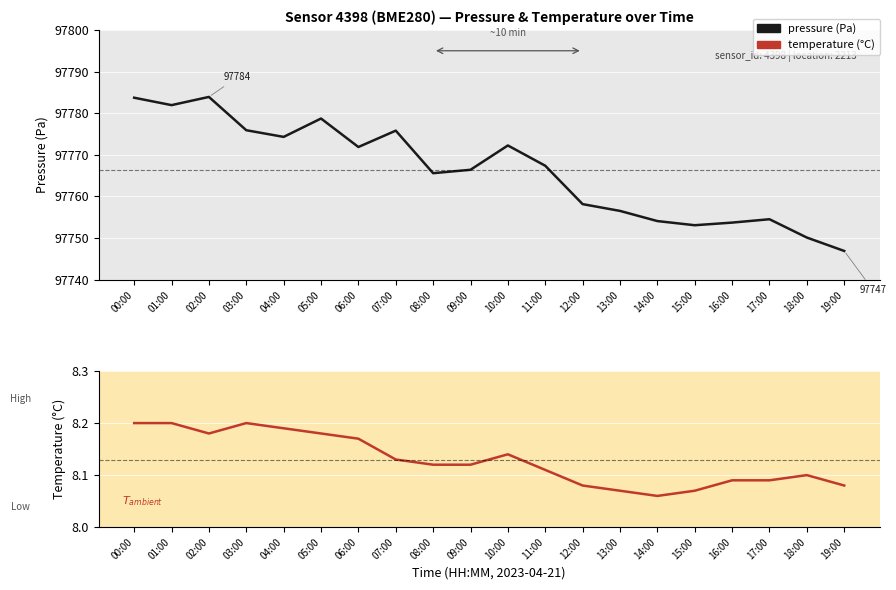

What is the label of the 2nd point from the left?

01:00